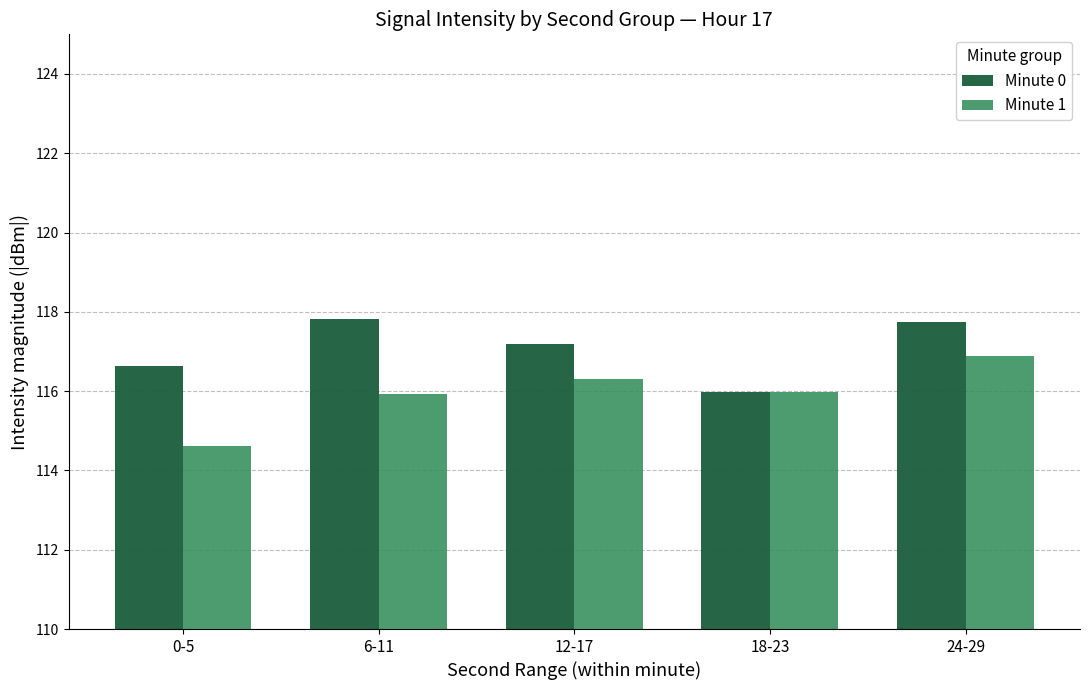

At which label does Minute 1 first exceed 115?

6-11